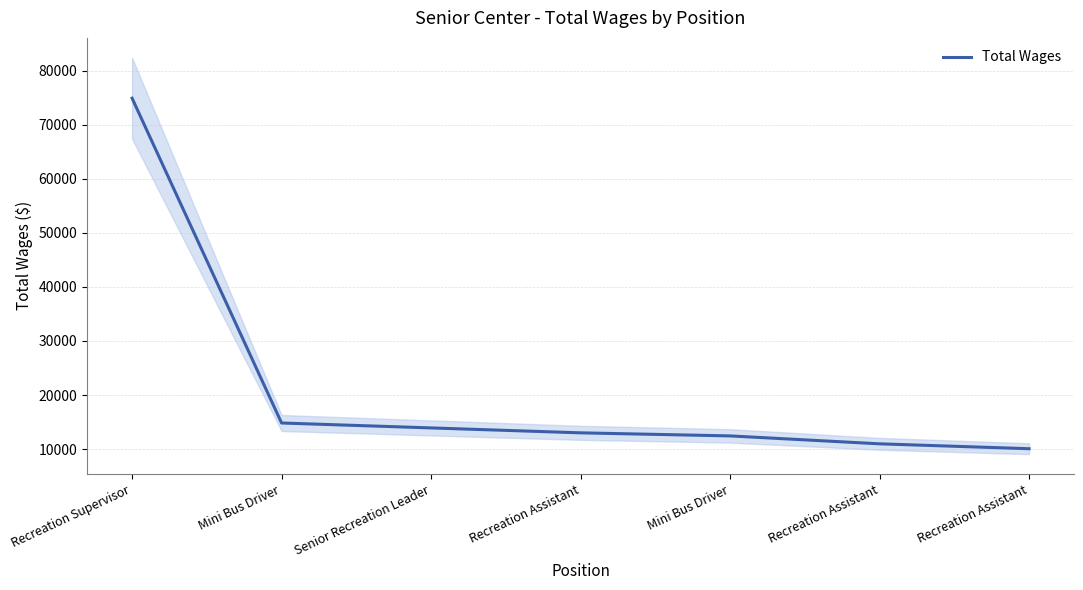

Is this an area chart (filled region under the line)?

No